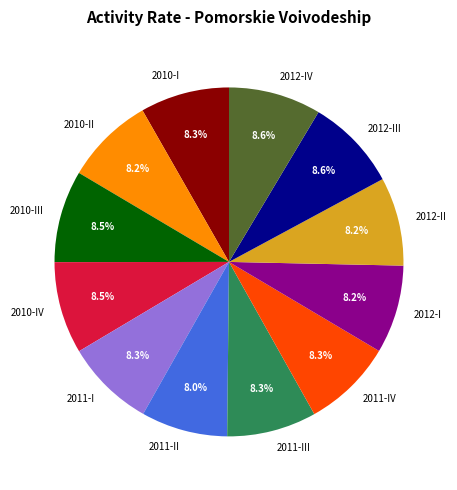

Approximately how many times larger is the value at 2012-II compared to 2011-I?

1.0